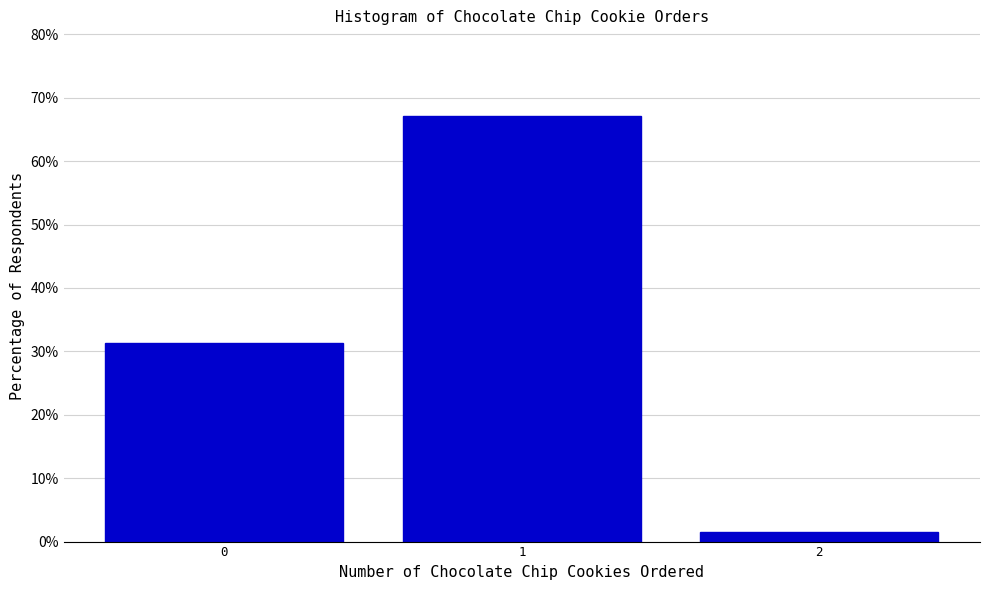

List the labels in order of value, smallest first.

2, 0, 1